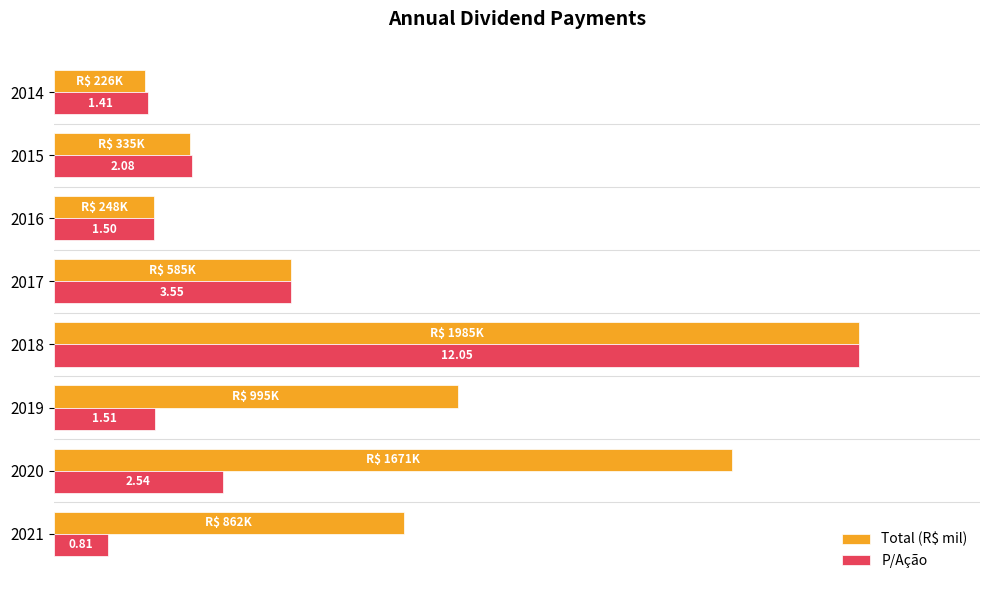

What are all the series names shown in the legend?

Total (R$ mil), P/Ação